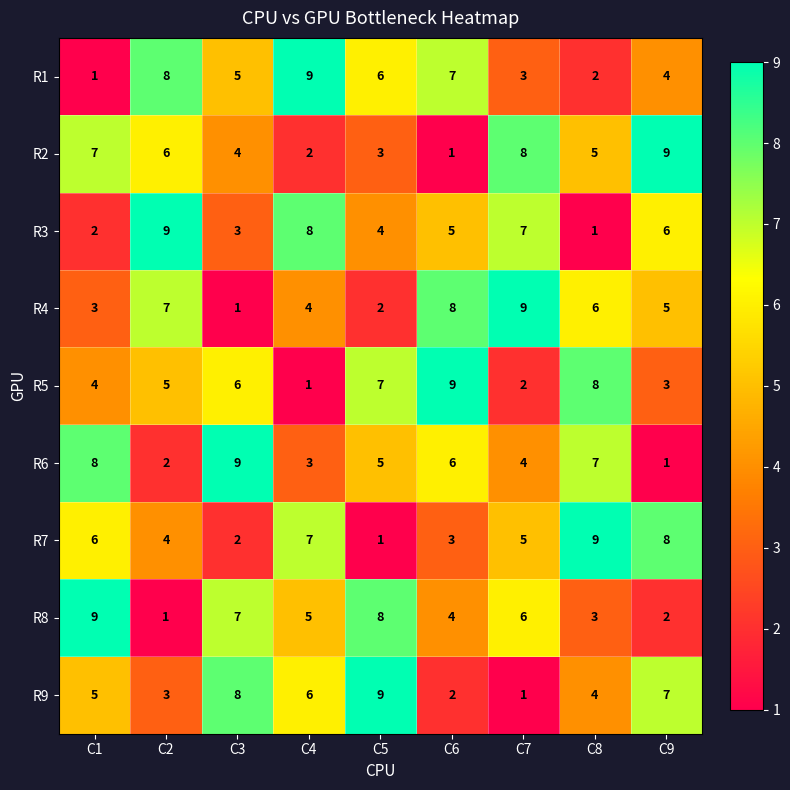

What is the difference between the highest and lowest values at C8?

8